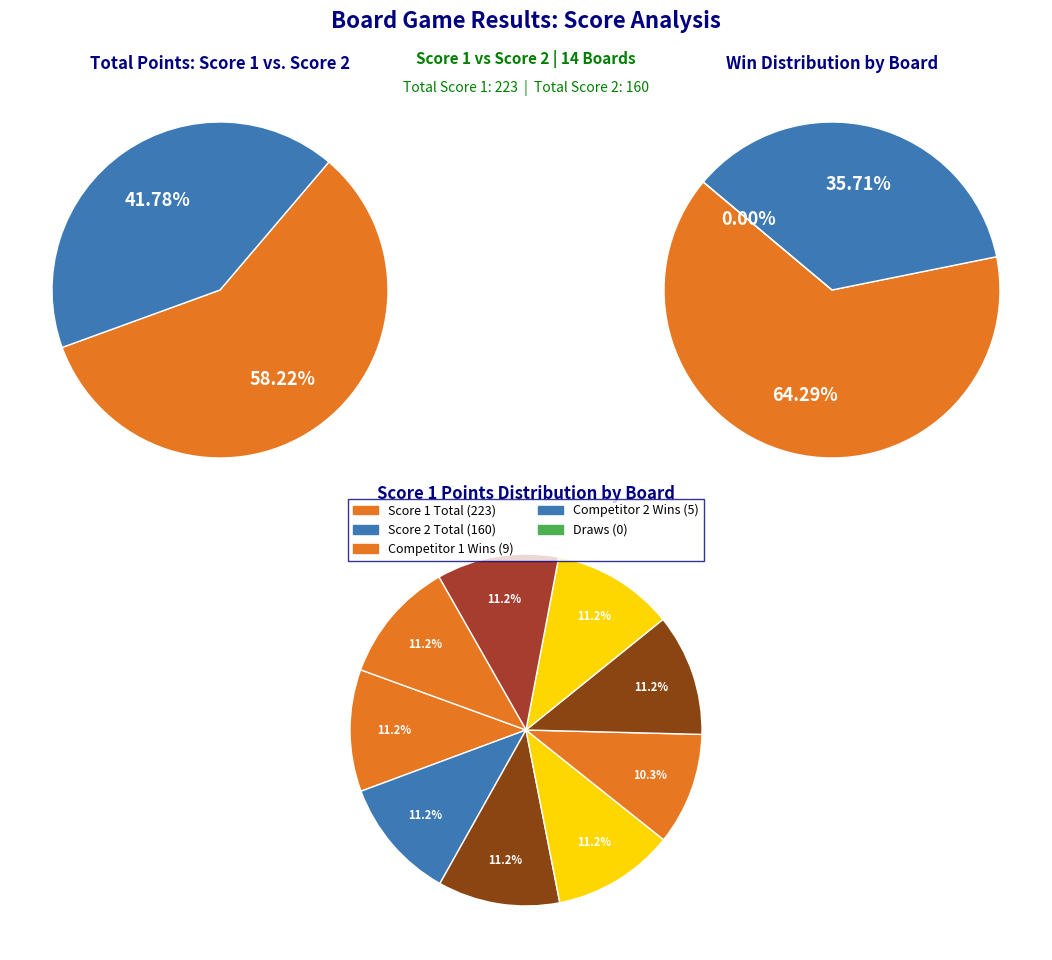

Is it true that 2 is 1% of the pie?

False